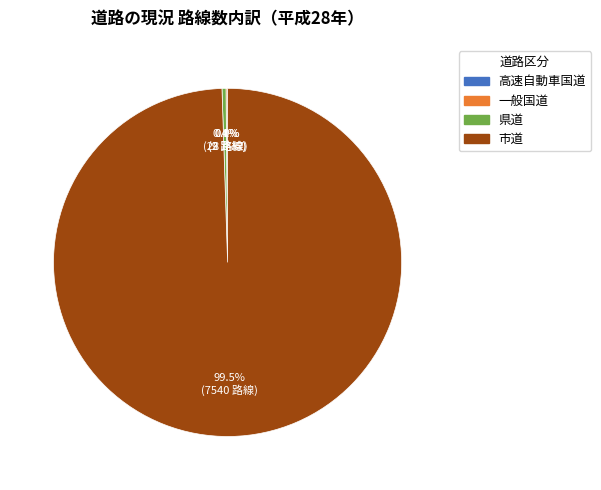

Which category has the biggest portion of the pie?

市道